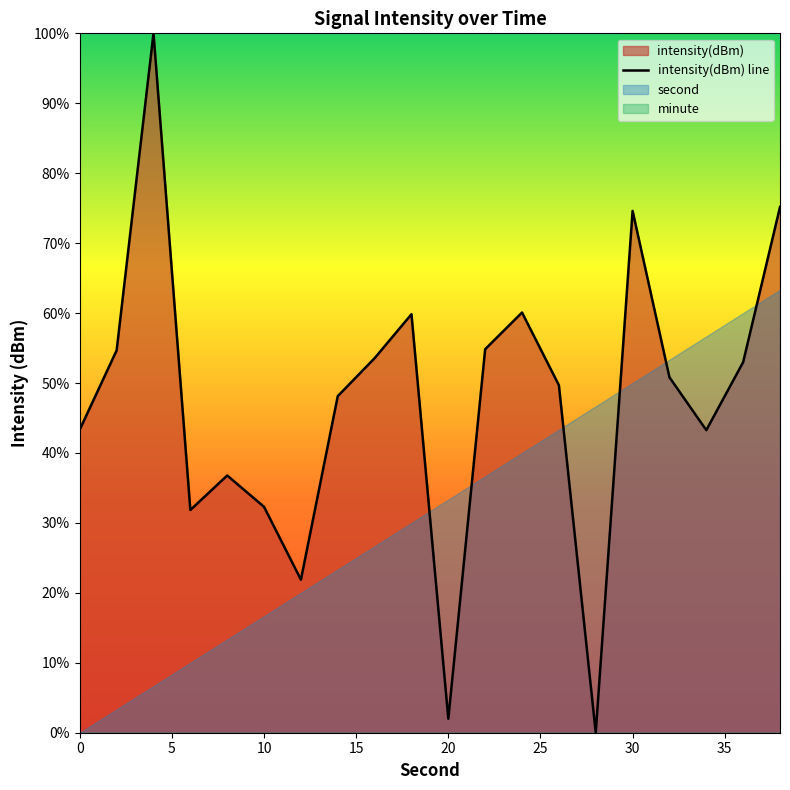

The value of intensity(dBm) line at 20 is 2.0. True or false?

True